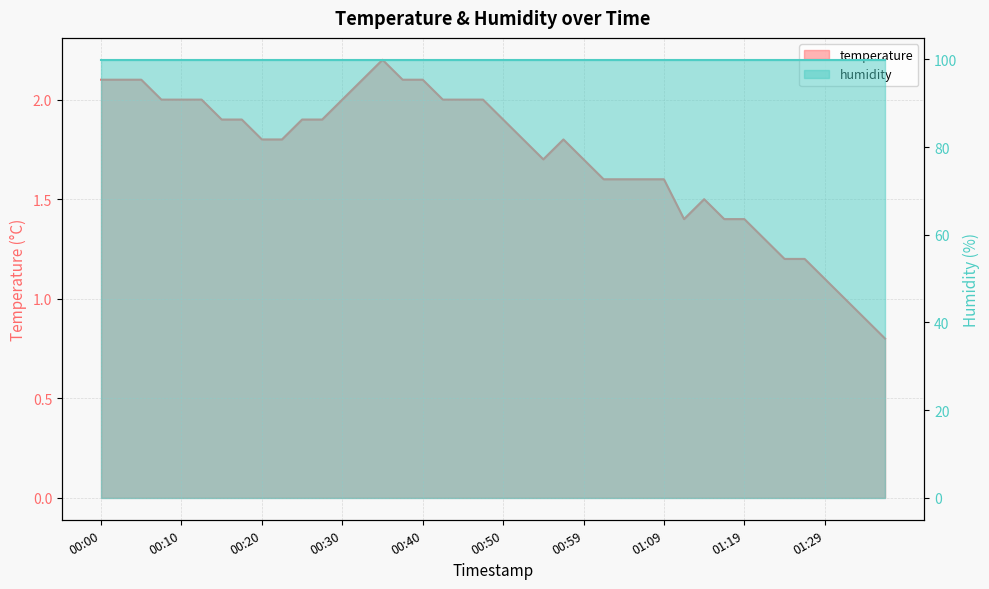

Reading left to right, extract all data points from this chart.

00:00=2.1	00:03=2.1	00:05=2.1	00:08=2.0	00:10=2.0	00:13=2.0	00:15=1.9	00:18=1.9	00:20=1.8	00:23=1.8	00:25=1.9	00:27=1.9	00:30=2.0	00:32=2.1	00:35=2.2	00:37=2.1	00:40=2.1	00:42=2.0	00:45=2.0	00:47=2.0	00:50=1.9	00:52=1.8	00:54=1.7	00:57=1.8	00:59=1.7	01:02=1.6	01:04=1.6	01:07=1.6	01:09=1.6	01:12=1.4	01:14=1.5	01:17=1.4	01:19=1.4	01:22=1.3	01:24=1.2	01:26=1.2	01:29=1.1	01:31=1.0	01:34=0.9	01:36=0.8